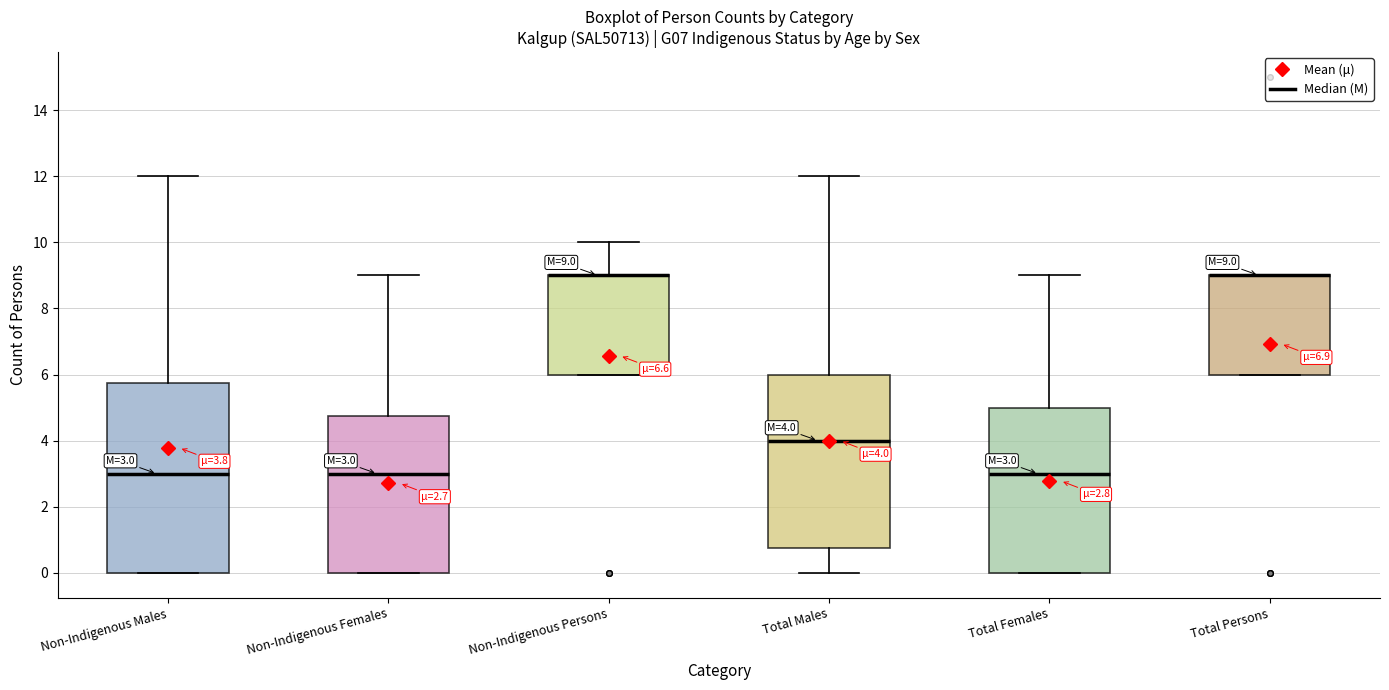

Comparing the boxes themselves (not the whiskers), which one is the tallest?

Non-Indigenous Males